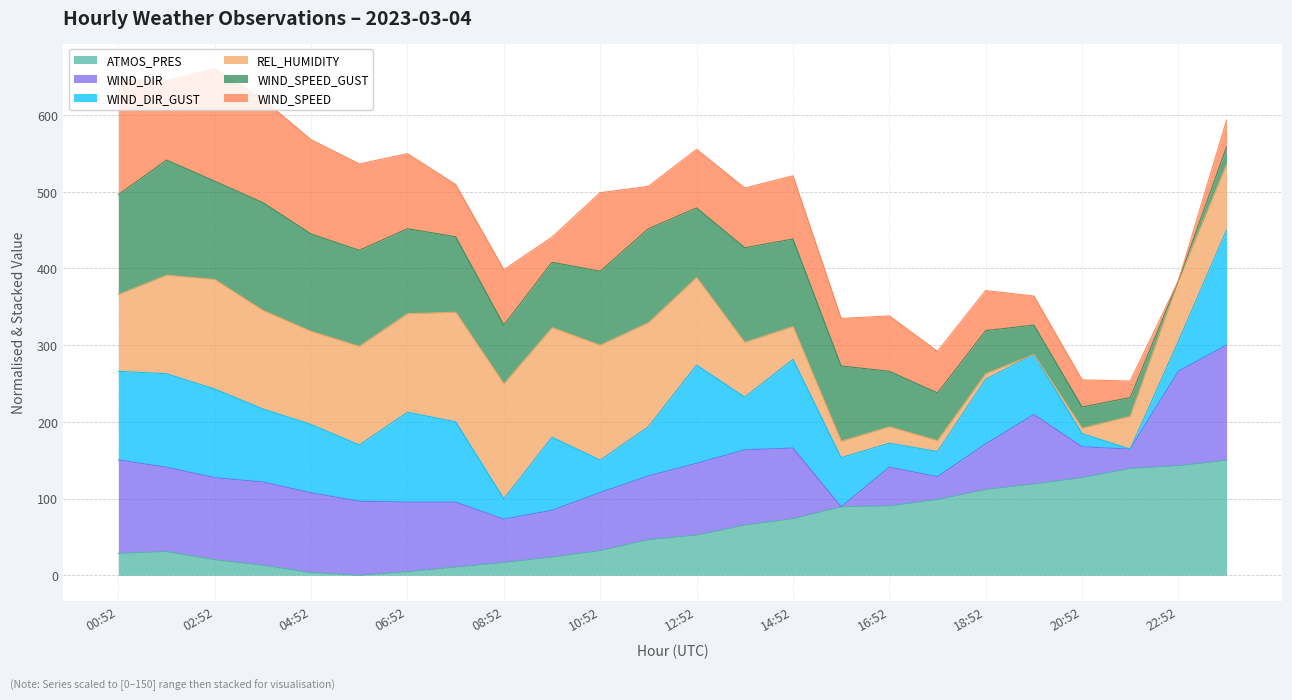

List the series in order of their peak value, lowest first.

WIND_SPEED, WIND_SPEED_GUST, REL_HUMIDITY, WIND_DIR, WIND_DIR_GUST, ATMOS_PRES